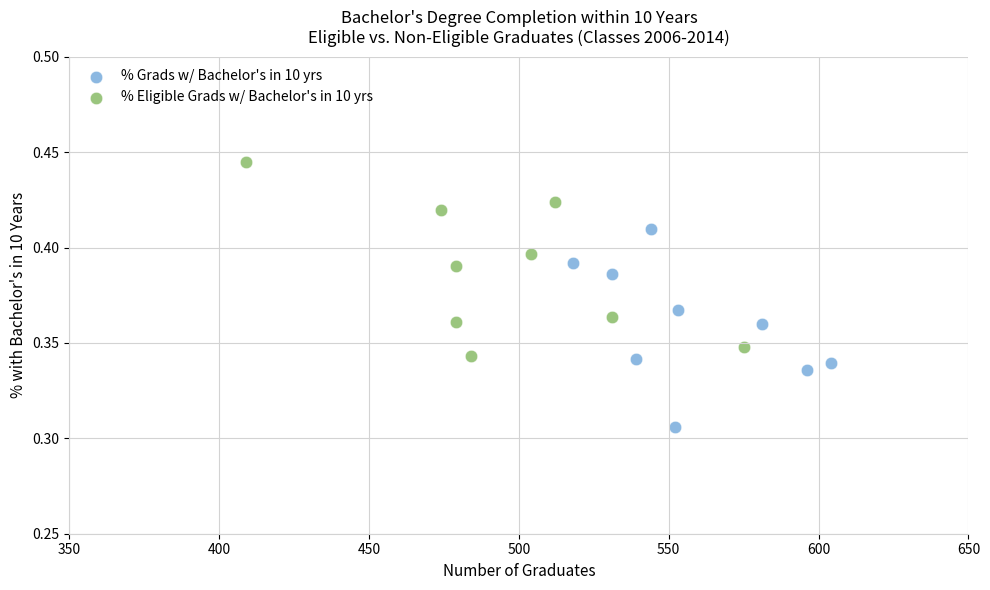

Which series reaches the maximum Y coordinate?

% Eligible Grads w/ Bachelor's in 10 yrs